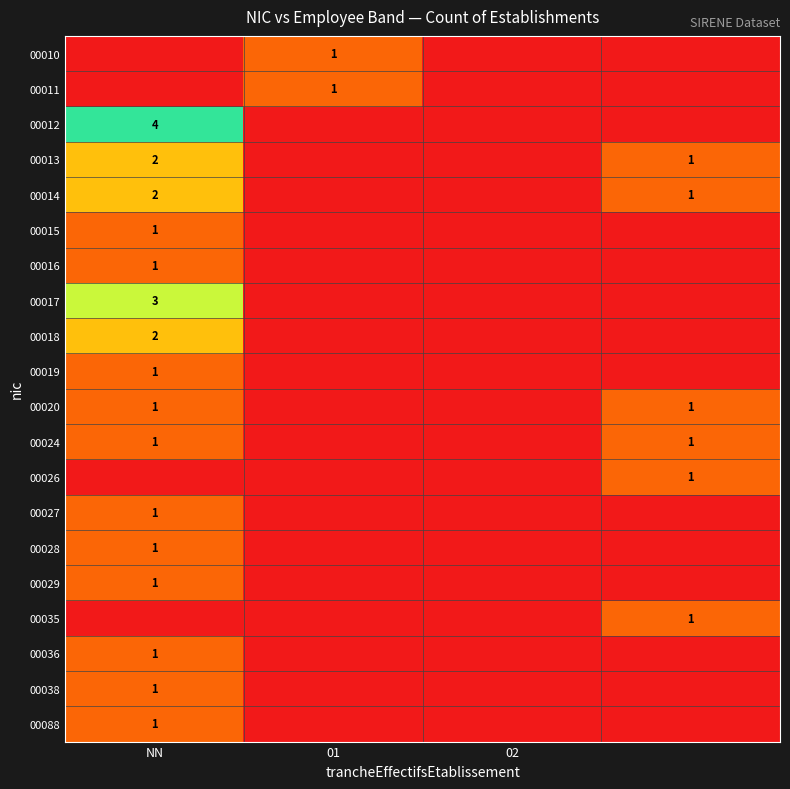

True or false: 00010 has a value of 1 at 01.

True